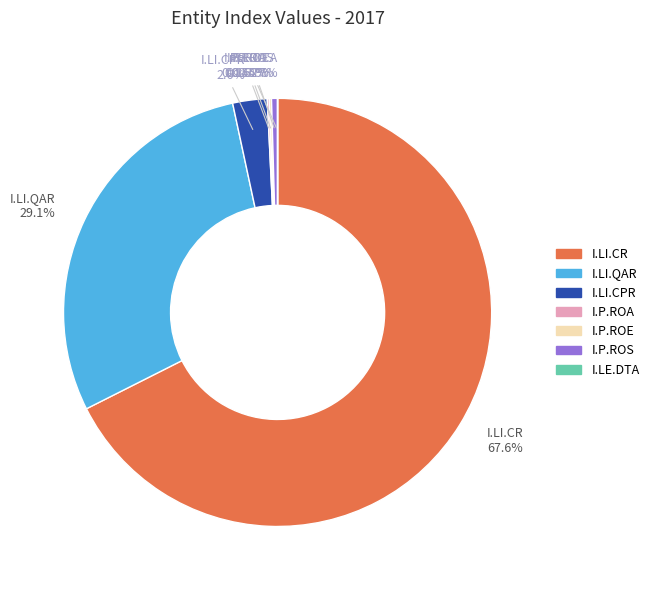

Between I.LI.CPR and I.P.ROS, which is larger?

I.LI.CPR